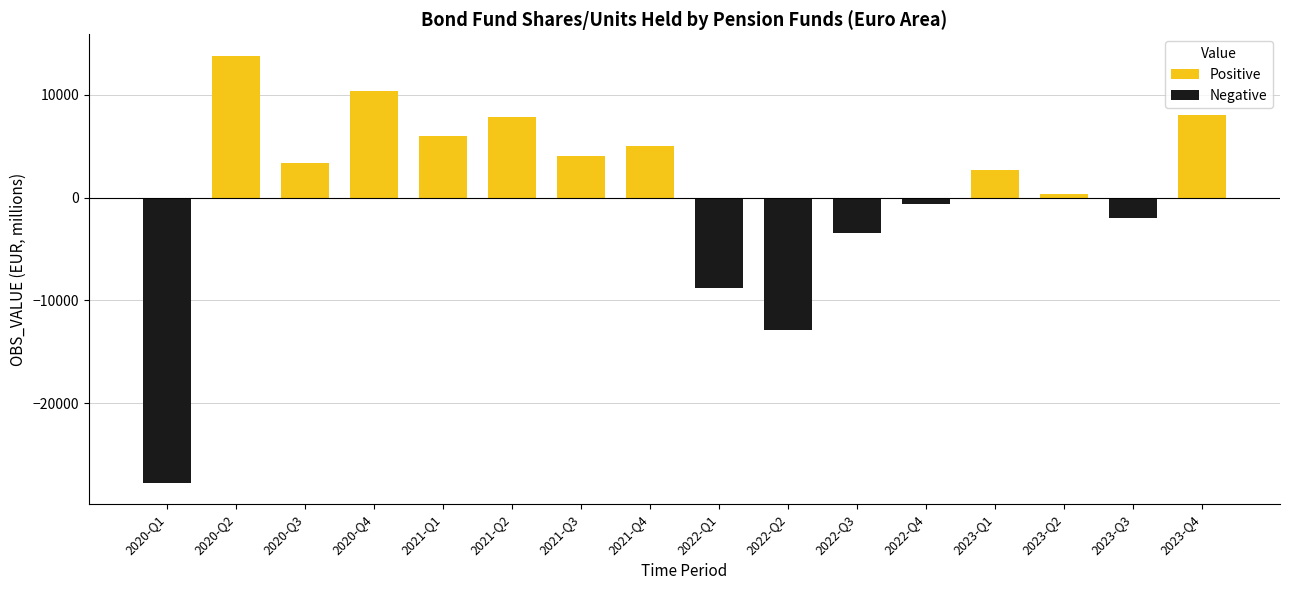

Which label corresponds to the largest value in the chart?

2020-Q2